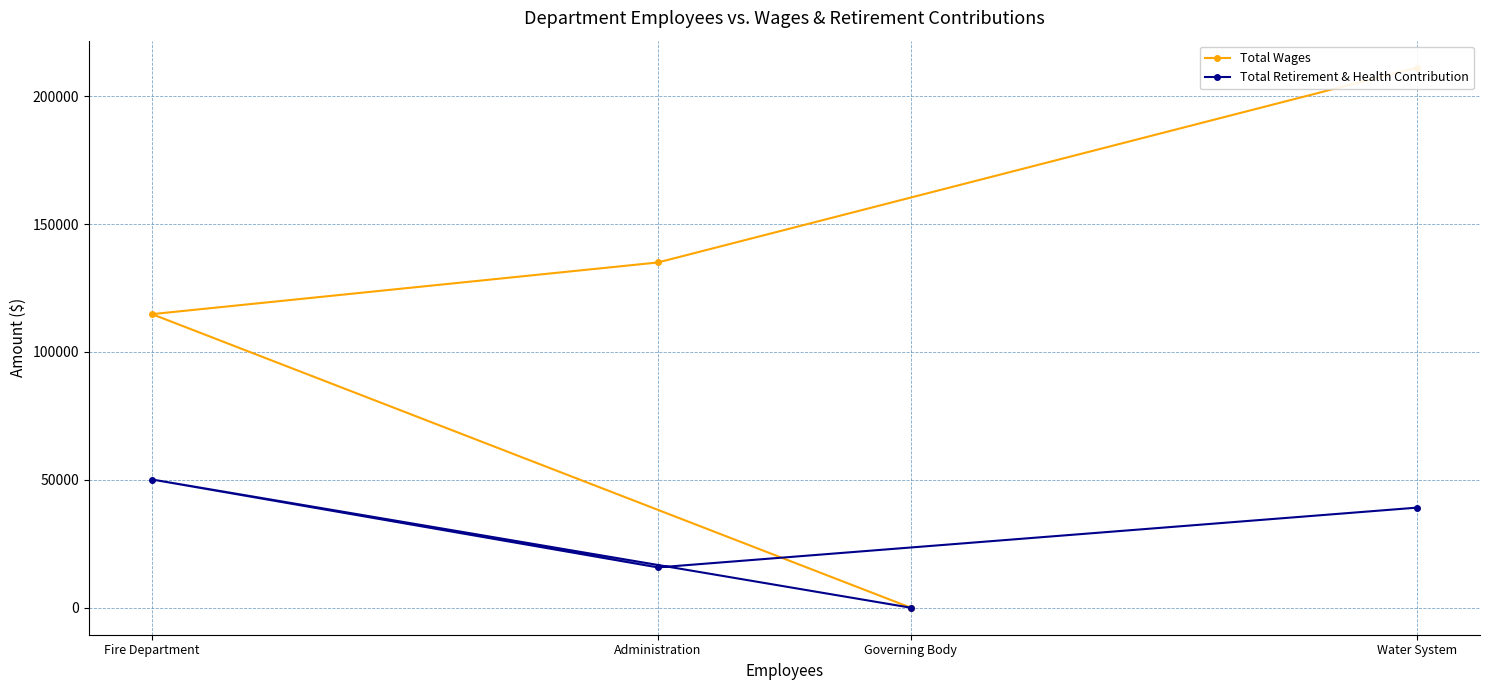

Count the number of data series in this chart.

2